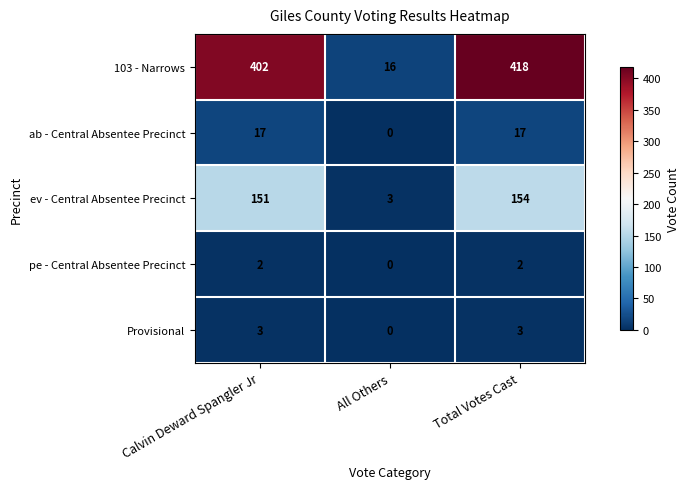

The pe - Central Absentee Precinct series shows 3 at Calvin Deward Spangler Jr. True or false?

False